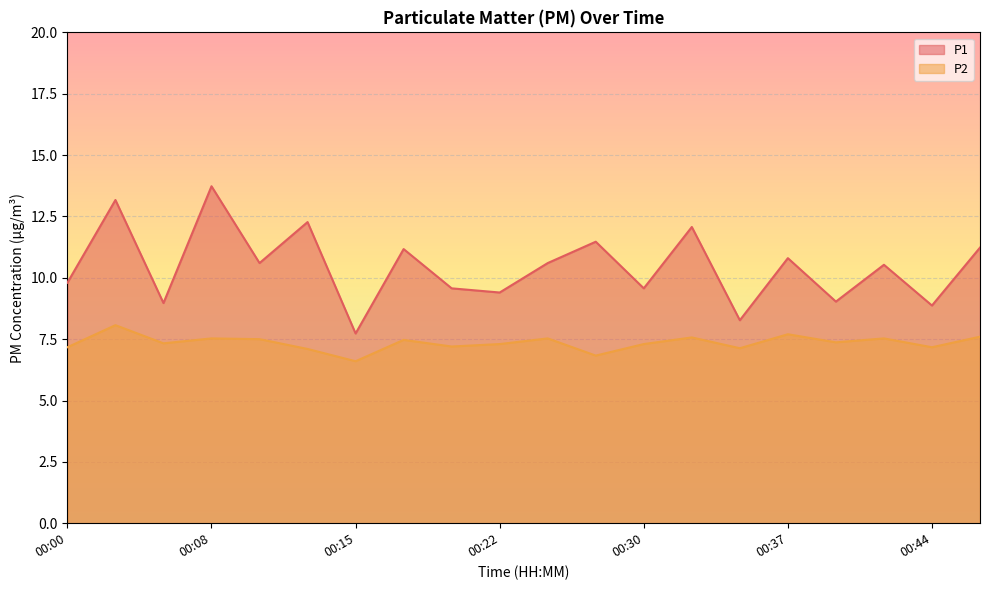

Which series has the largest total across all categories?

P1